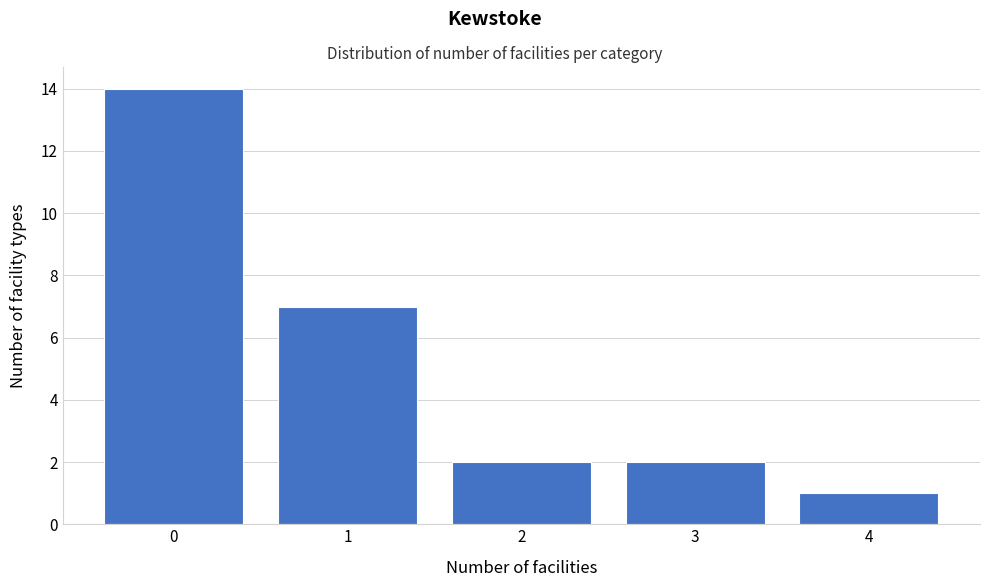

Reading left to right, list every bar in this chart as the range it spans on the x-axis followed by its height. The values are not printed on the chart, so give them approximately, as read against the axis.

-0.5 to 0.5: 14
0.5 to 1.5: 7
1.5 to 2.5: 2
2.5 to 3.5: 2
3.5 to 4.5: 1